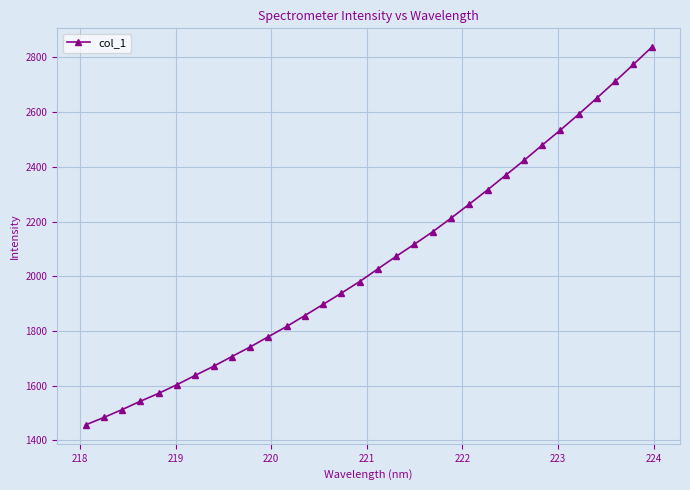

What is the value of the 6th point from the left?

1603.4